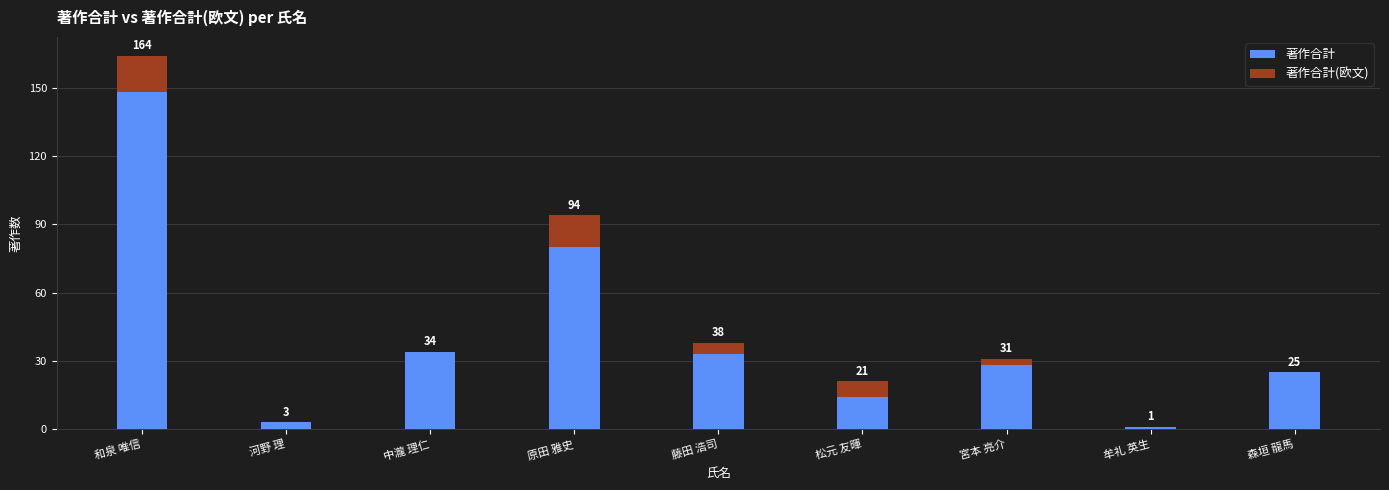

What are all the series names shown in the legend?

著作合計, 著作合計(欧文)